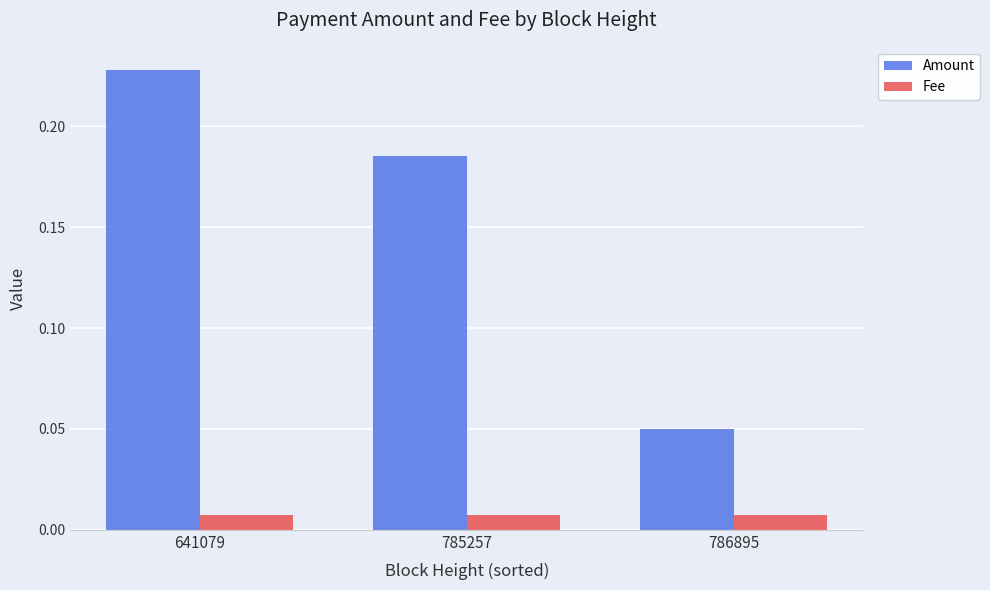

How many Amount values are between 0 and 1?

3